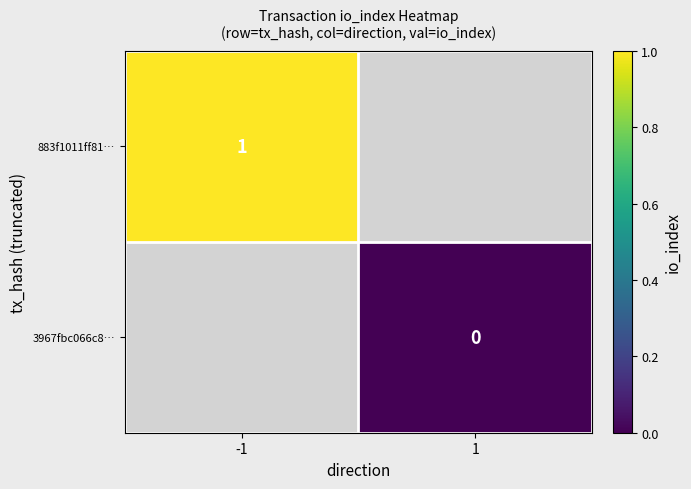

At -1, list the series in order from largest to smallest.

883f1011ff81…, 3967fbc066c8…